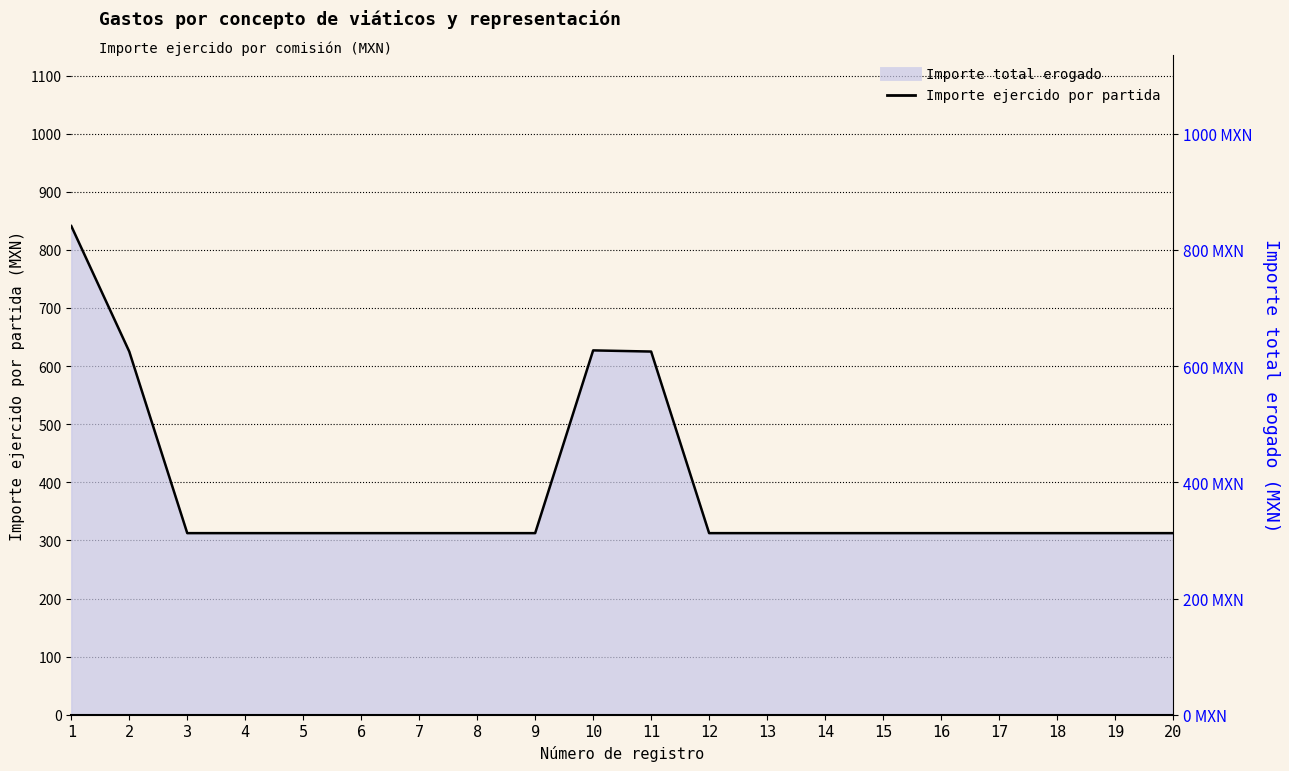

Reading left to right, transcribe all the data shown in this chart.

841.0	625.0	312.5	312.5	312.5	312.5	312.5	312.5	312.5	627.0	625.0	312.5	312.5	312.5	312.5	312.5	312.5	312.5	312.5	312.5